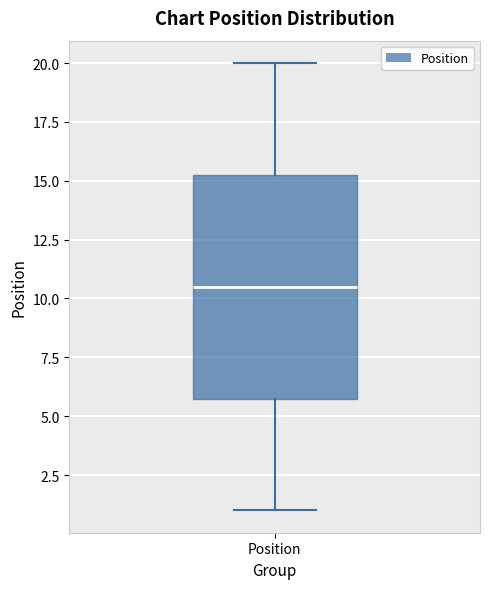

Read this box plot against the y-axis: the position of the median line, the range covered by the box, and the ends of both whiskers. The values are not printed on the chart, so give them approximately, as read against the axis.

median 10.5, box 6.0 to 15.5, whiskers 1.0 to 20.0